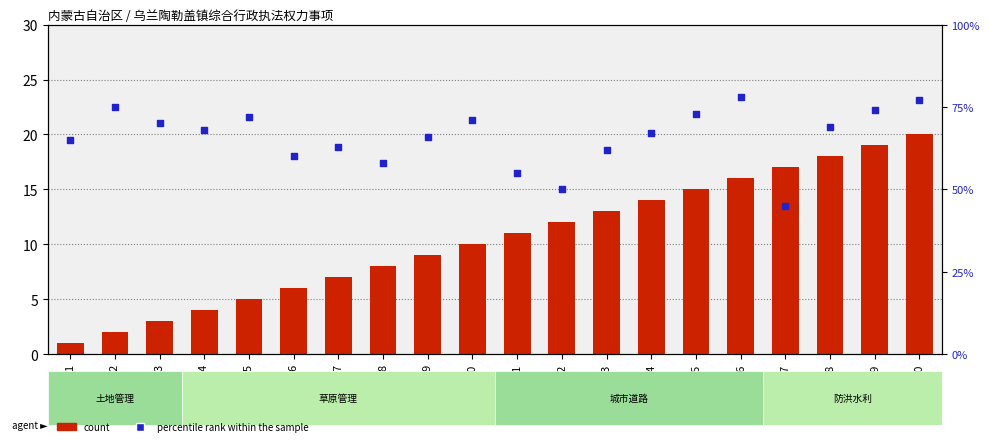

Which series has the largest Y range (max minus min)?

percentile rank within the sample